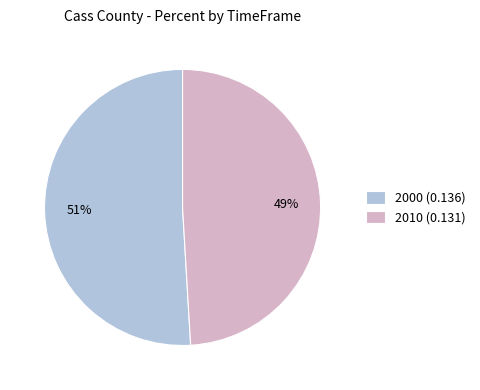

Which category has the smallest portion of the pie?

2010